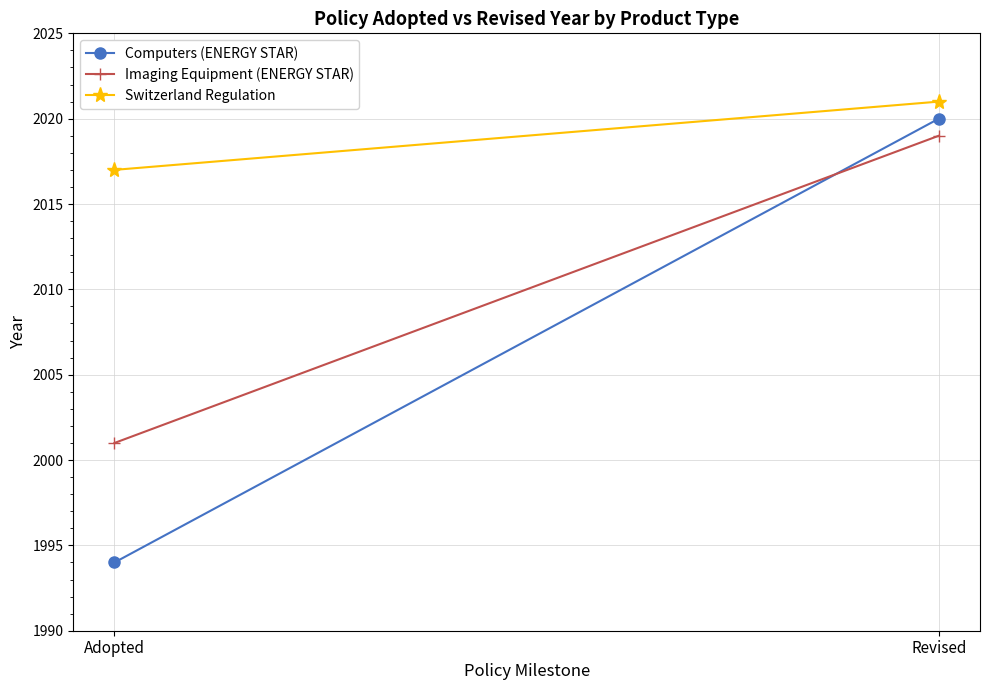

Is it true that Imaging Equipment (ENERGY STAR) equals 2019 at Revised?

True